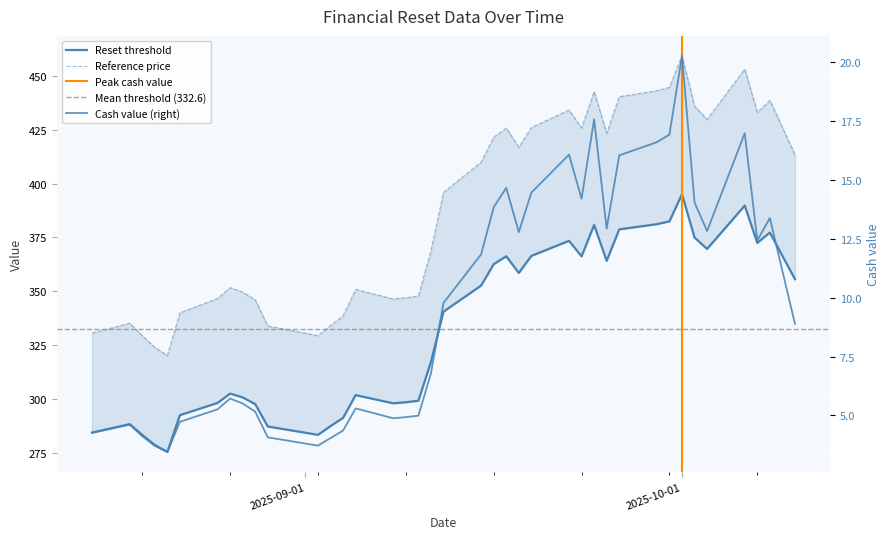

Reading left to right, what are all the values shown in this chart?

Reset threshold: 284.3	288.2	283.2	278.6	275.3	292.4	298.1	302.4	300.7	297.5	287.1	283.2	287.3	291.1	301.7	297.9	298.4	299.1	317.2	340.5	352.6	362.6	366.2	358.5	366.4	373.4	366.2	380.8	364.1	378.7	381.2	382.5	395.1	375.0	369.7	389.8	372.5	377.3	355.6
Reference price: 330.6	335.2	329.3	323.9	320.1	340.0	346.6	351.7	349.6	346.0	333.9	329.4	334.1	338.5	350.8	346.4	347.0	347.8	368.8	395.9	410.0	421.6	425.9	416.9	426.1	434.2	425.9	442.8	423.4	440.4	443.2	444.7	459.5	436.0	429.8	453.2	433.1	438.7	413.5
Cash value: 4.3	4.6	4.1	3.7	3.5	4.7	5.3	5.7	5.5	5.2	4.1	3.7	4.0	4.4	5.3	4.9	4.9	5.0	6.8	9.8	11.8	13.8	14.7	12.8	14.5	16.1	14.2	17.6	12.9	16.0	16.6	16.9	20.3	14.0	12.8	17.0	12.4	13.4	8.9